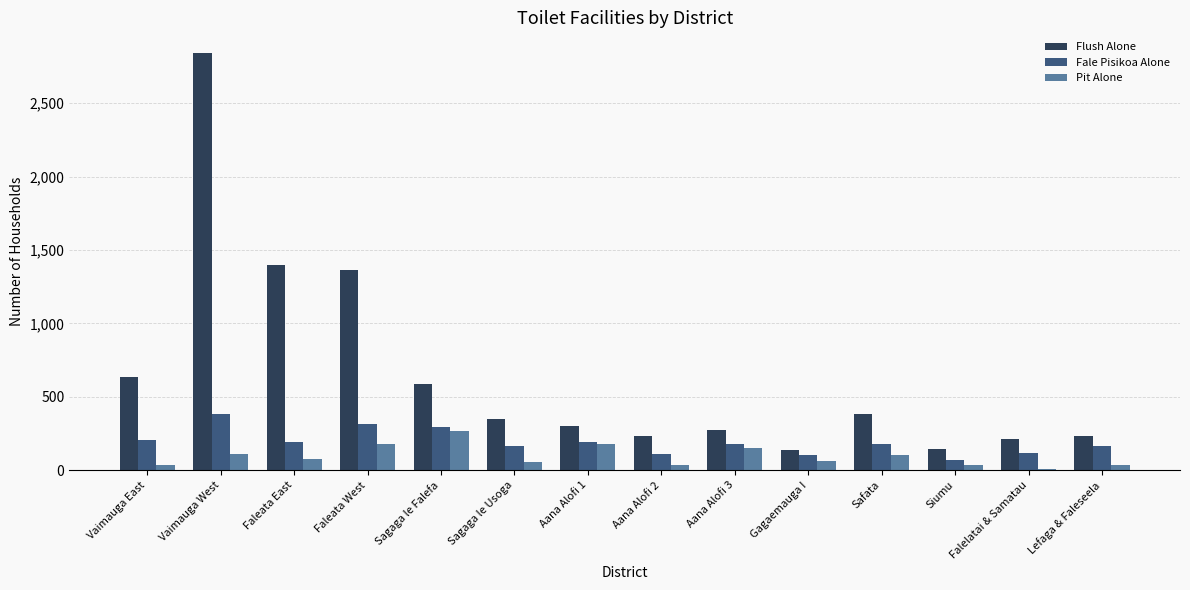

Which category has the highest value in the Fale Pisikoa Alone series?

Vaimauga West